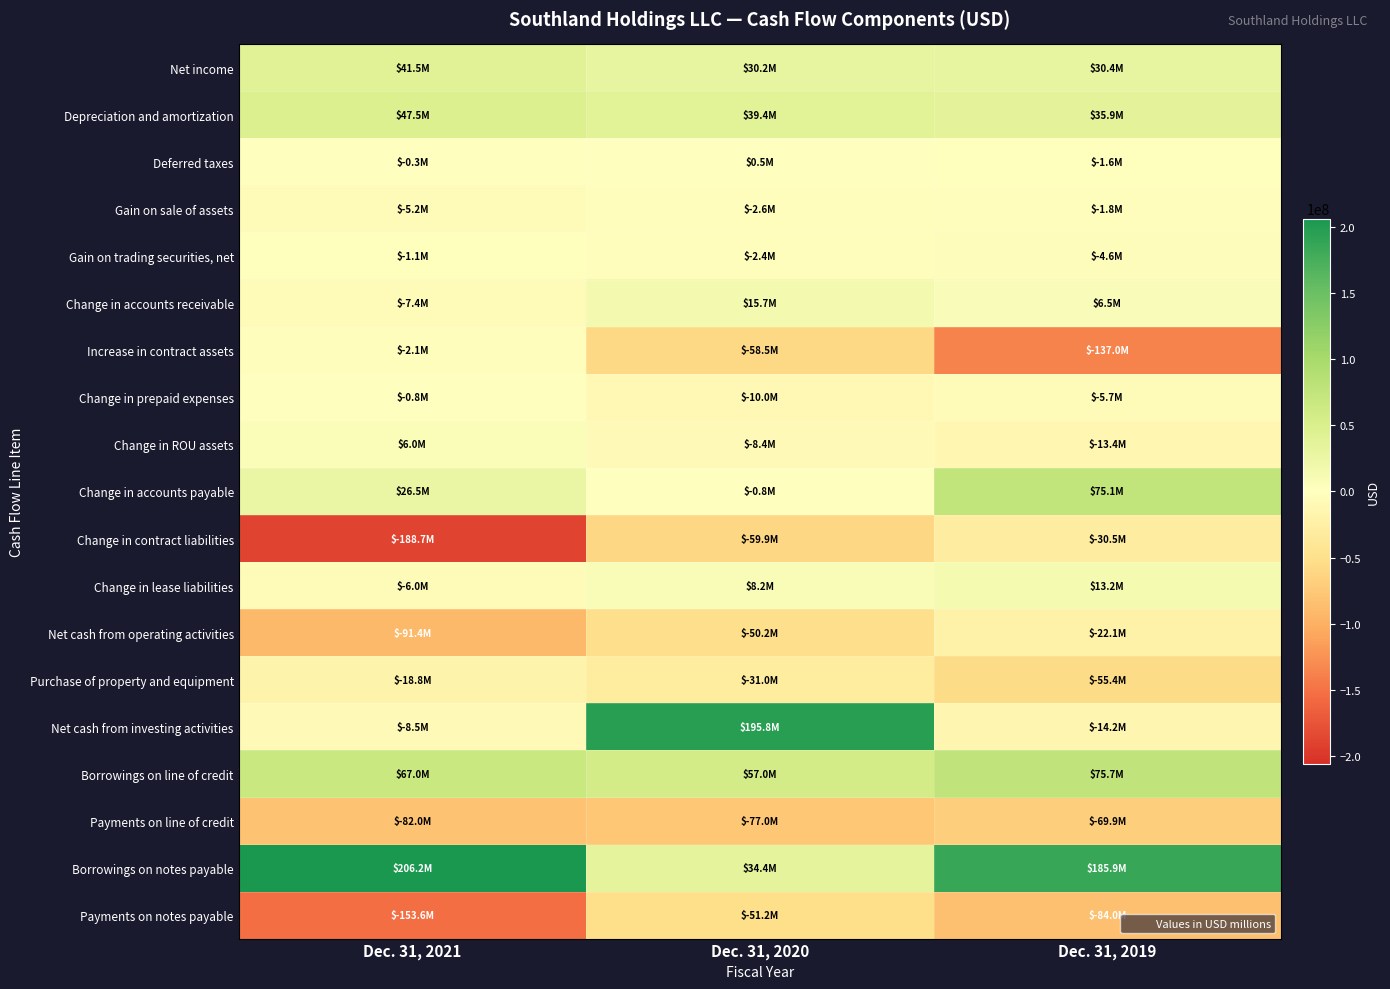

At which category is the sum across all series the highest?

Dec. 31, 2020